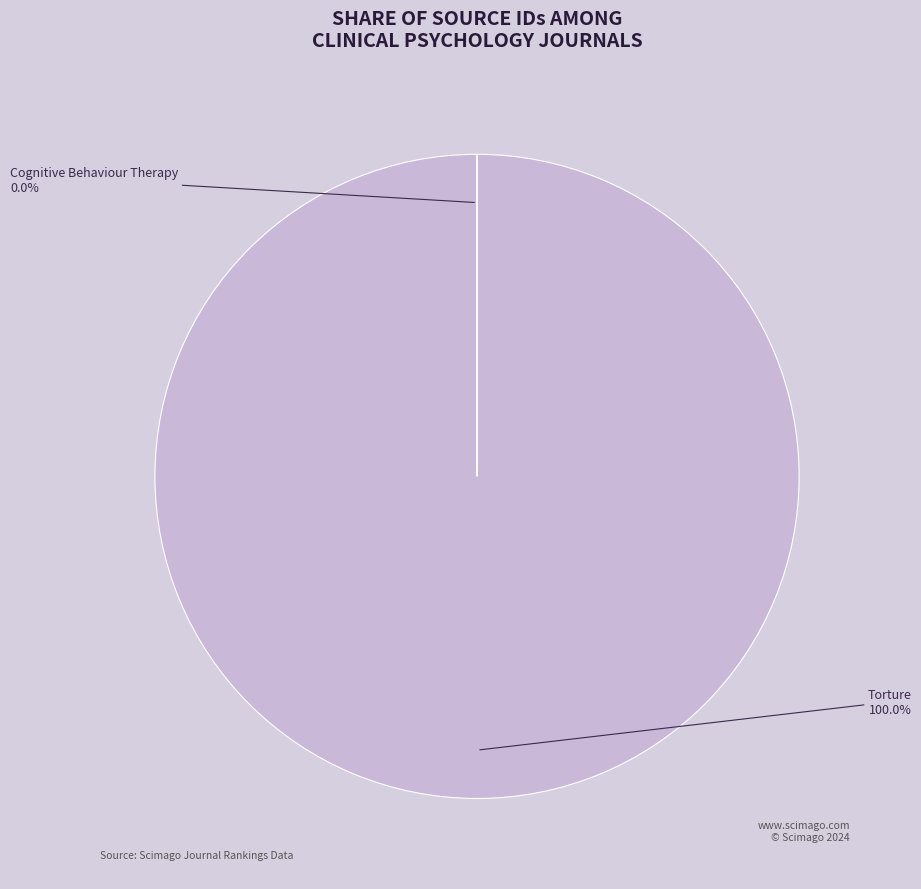

Which category has the biggest portion of the pie?

Torture